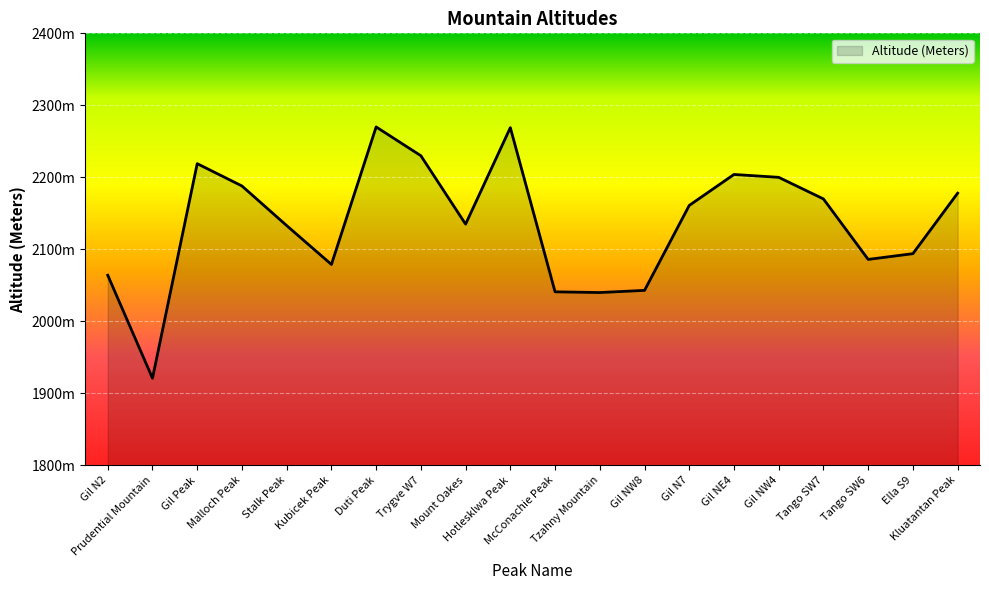

Where is the first local minimum?

Prudential Mountain